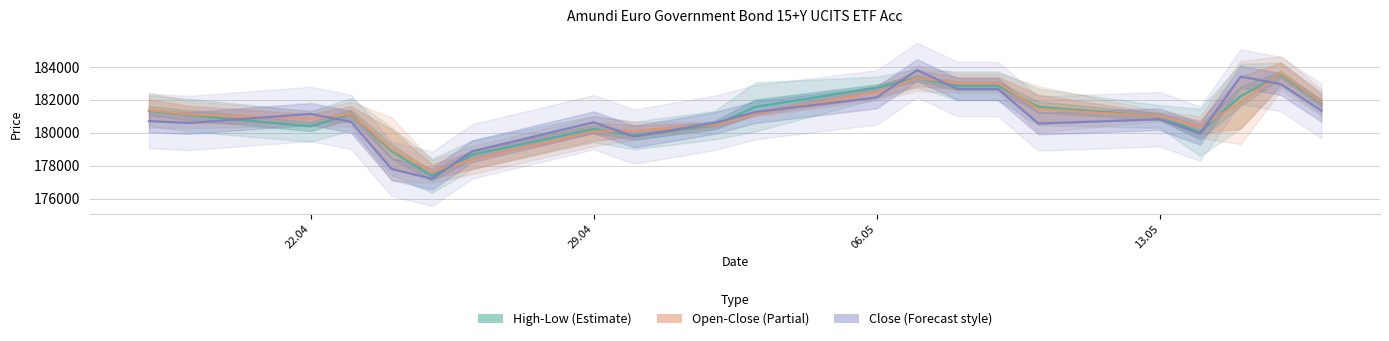

How many lines are shown in the chart?

3